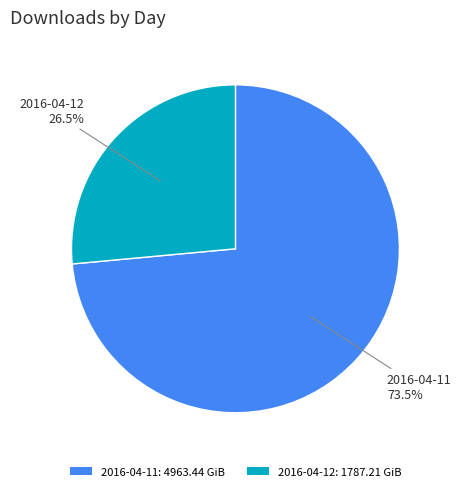

Between 2016-04-11: 4963.44 GiB and 2016-04-12: 1787.21 GiB, which is larger?

2016-04-11: 4963.44 GiB